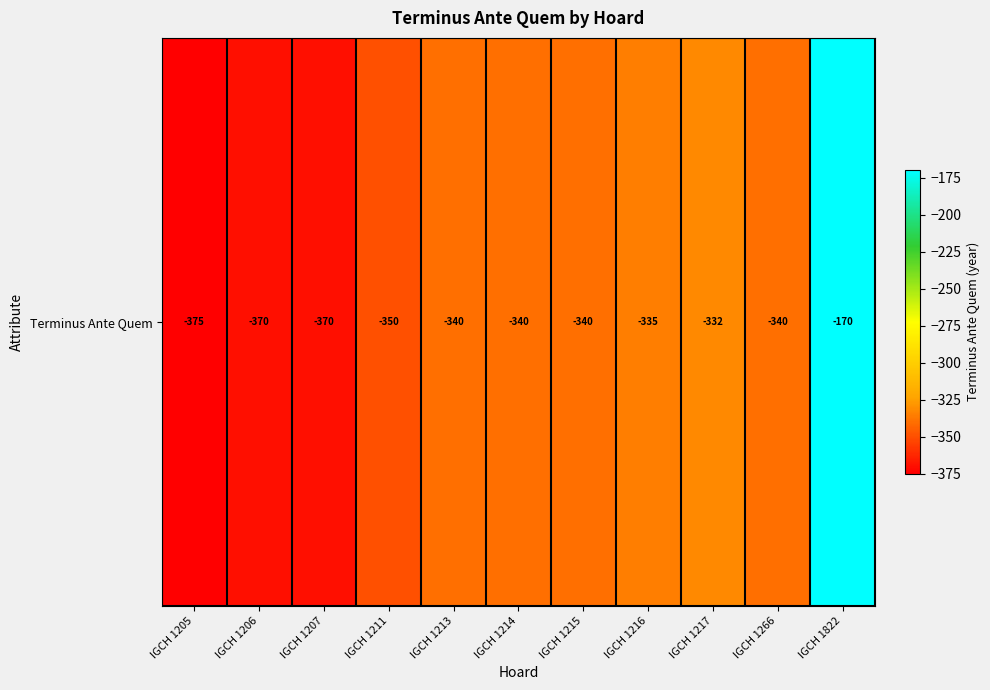

Read the value at IGCH 1822, to the nearest 5.

-170